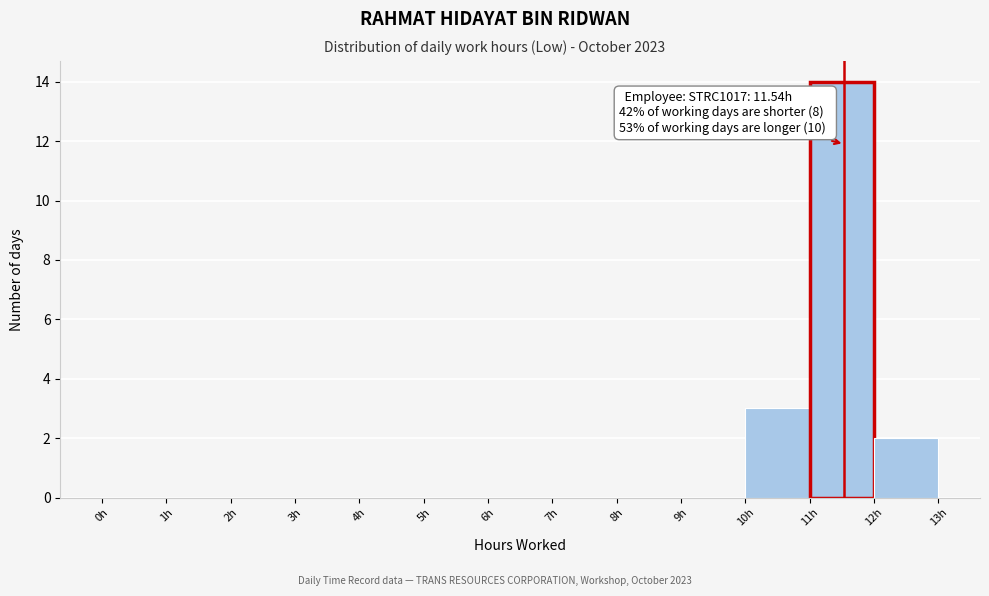

Over which range of the x-axis is the bar tallest?

11 to 12